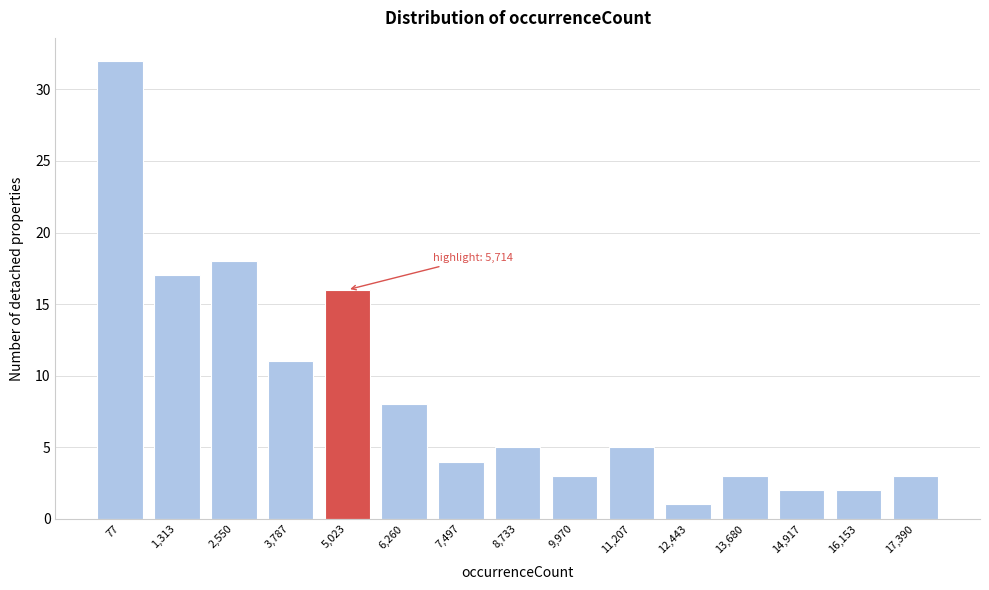

Reading left to right, what are all the values shown in this chart?

32	17	18	11	16	8	4	5	3	5	1	3	2	2	3